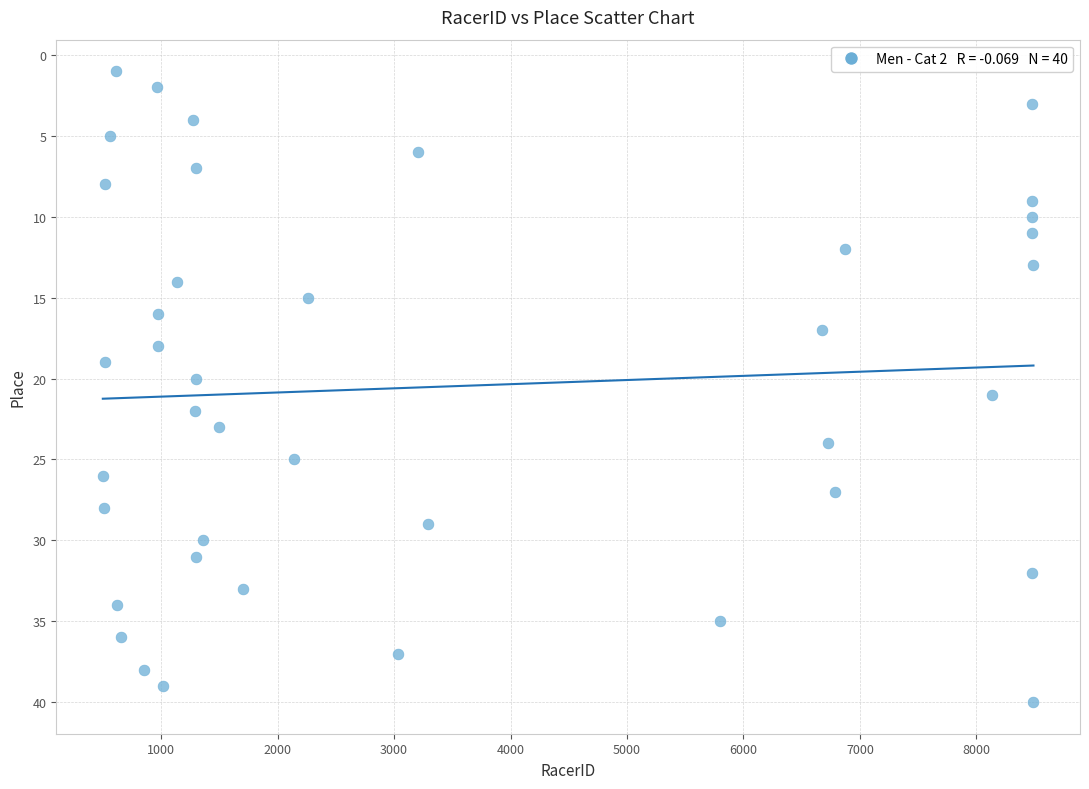

What is the range of Y values (max minus min)?

39